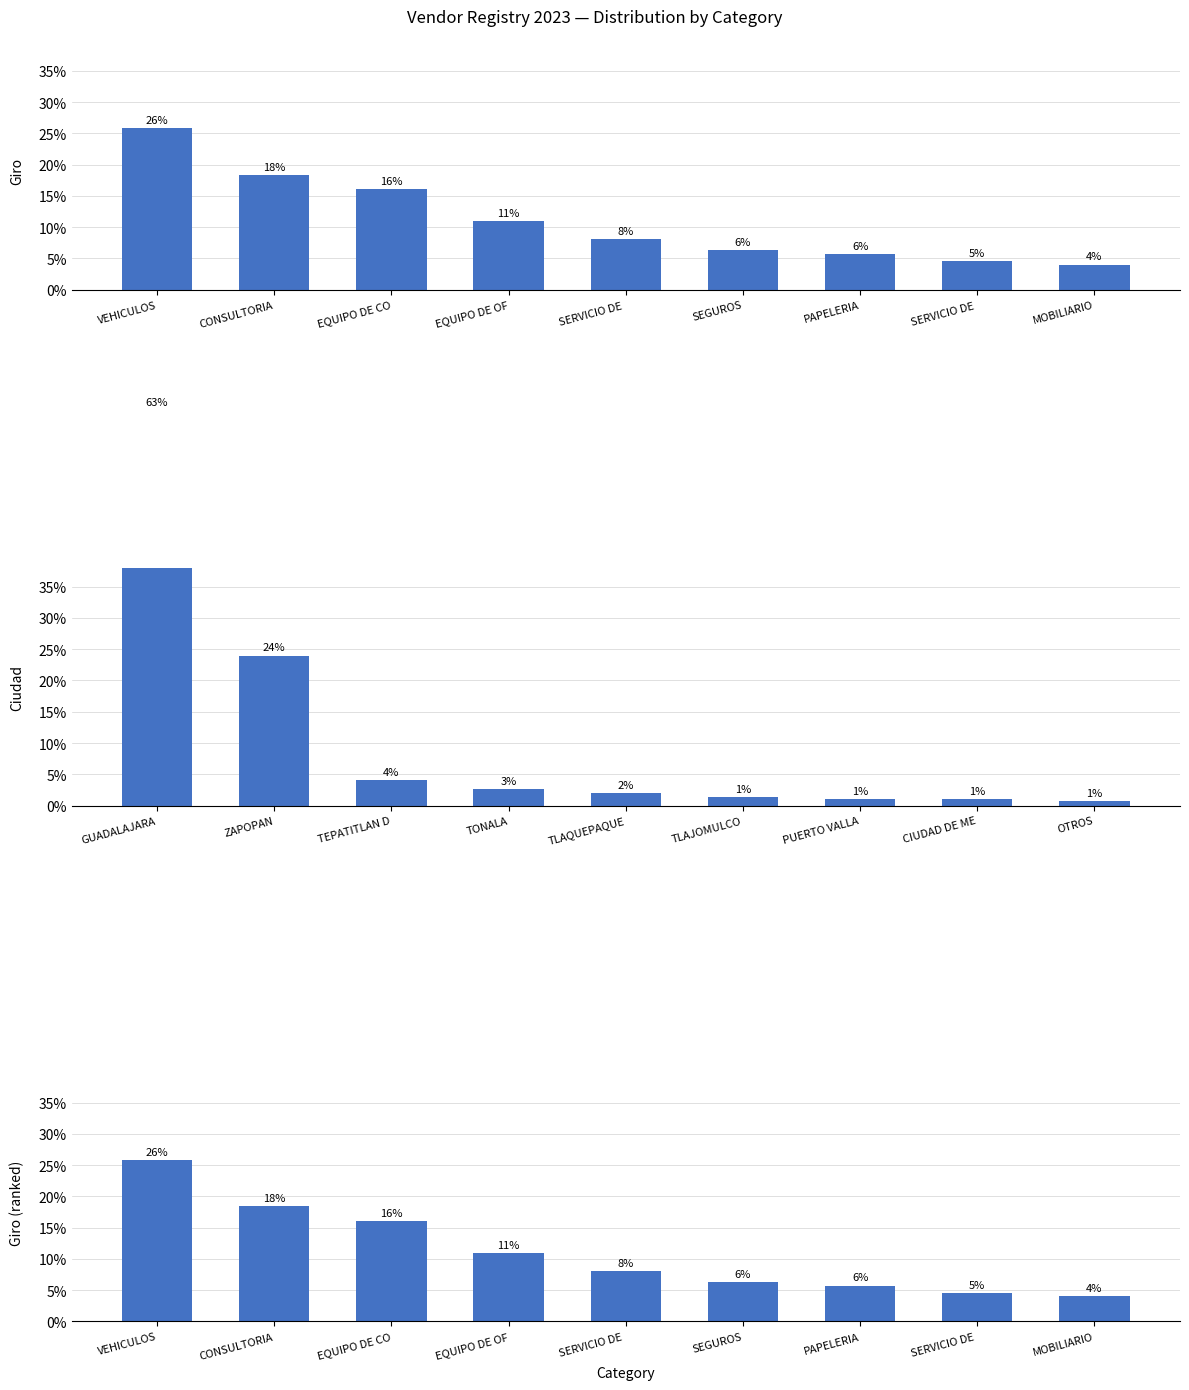

Which series has the largest total across all categories?

Giro